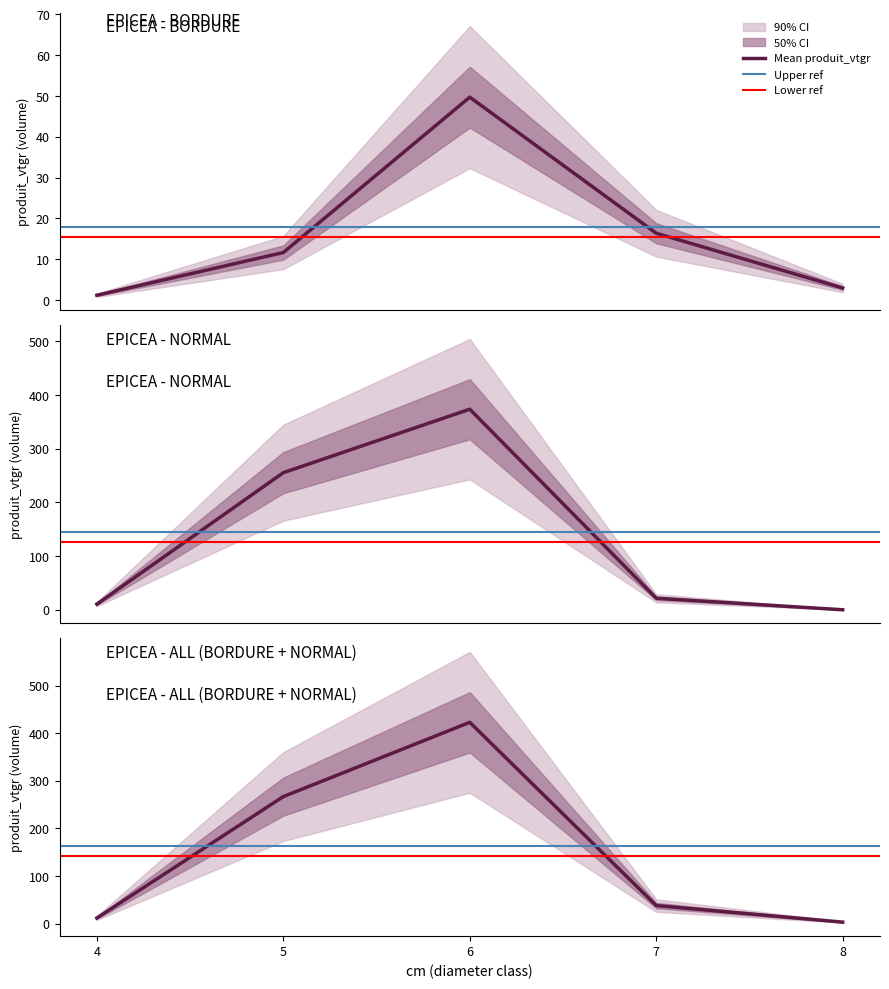

Is it true that NORMAL equals 8.7 at 7?

False